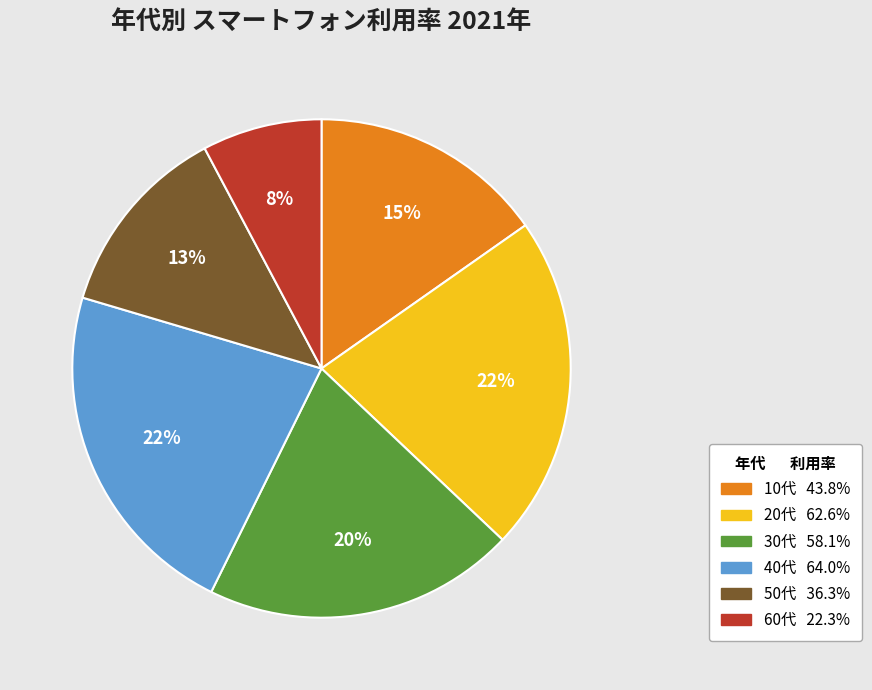

Approximately how many times larger is the value at 20代 compared to 30代?

1.1